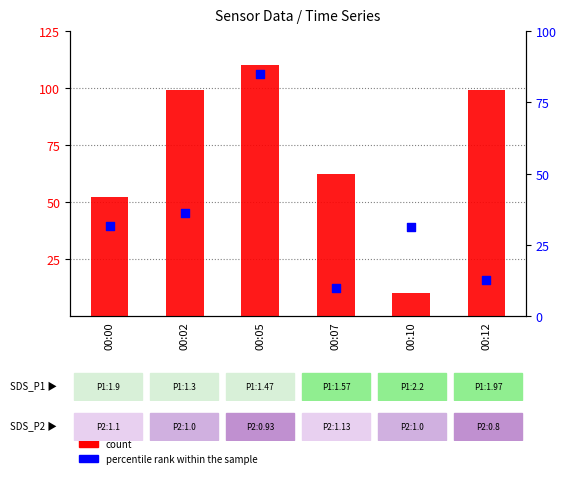

At how many categories does at least one series exceed 92?

3